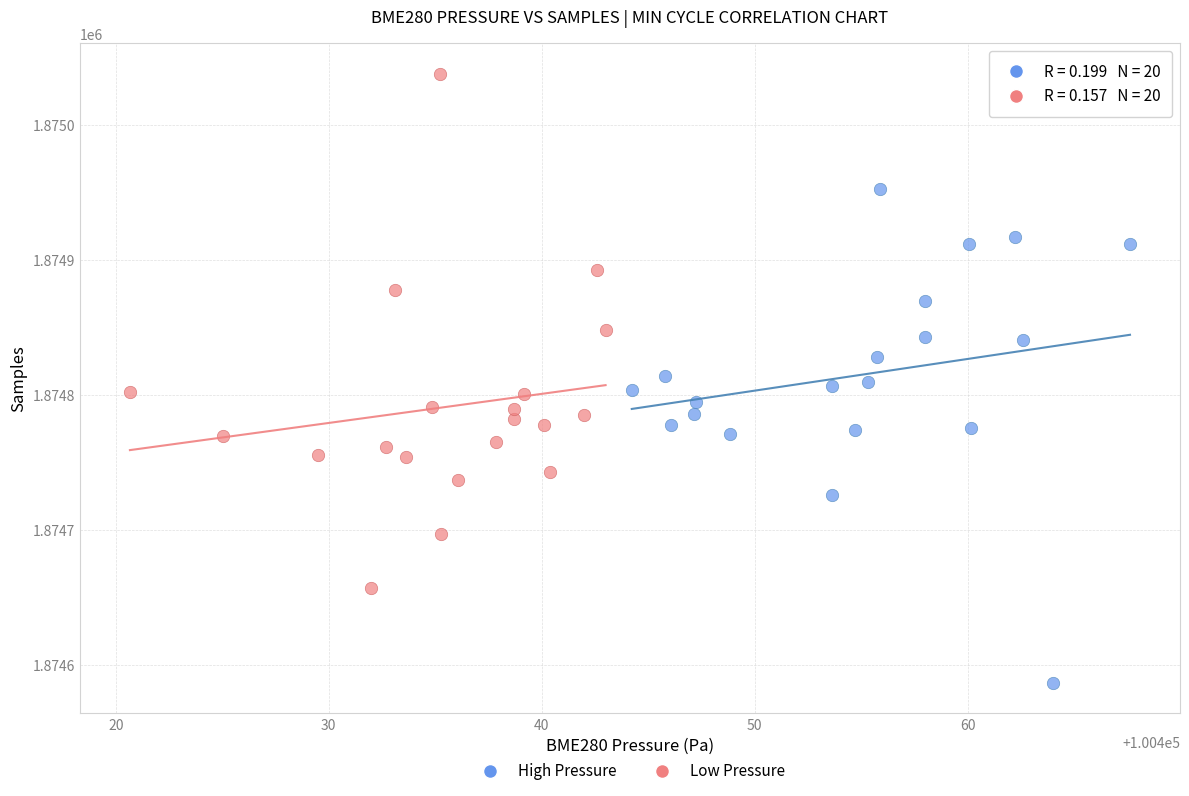

Which series contains the lowest Y value?

High Pressure